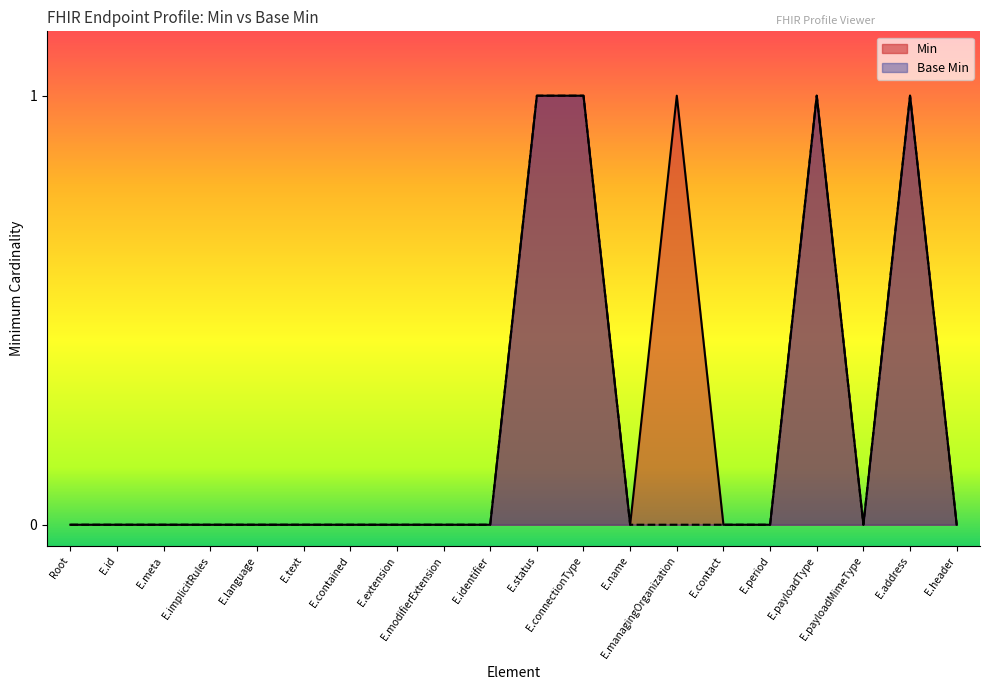

What are all the series names shown in the legend?

Min, Base Min